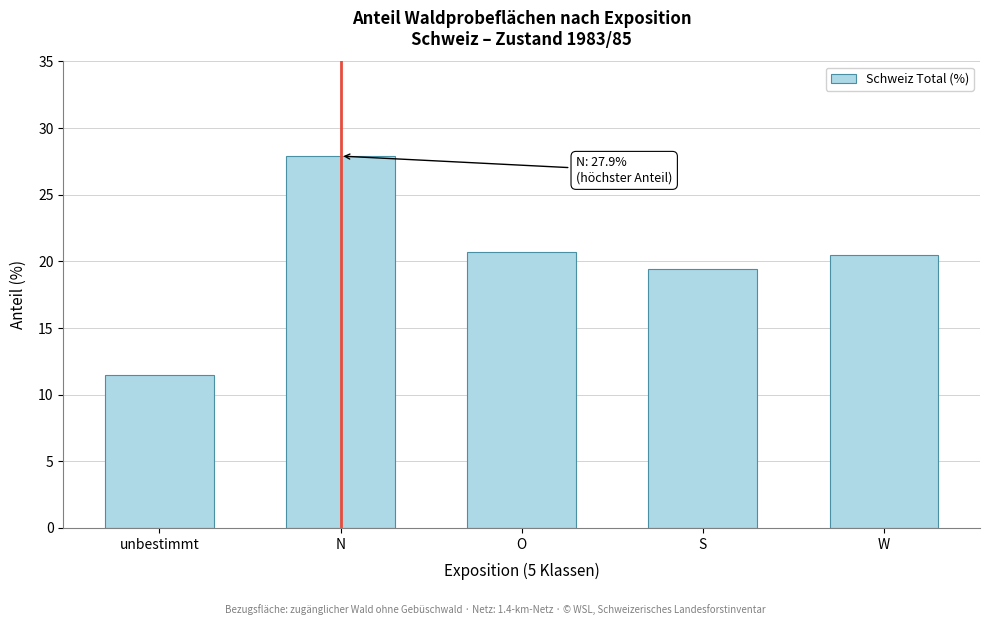

Reading left to right, what are all the values shown in this chart?

11.5	27.9	20.7	19.4	20.5